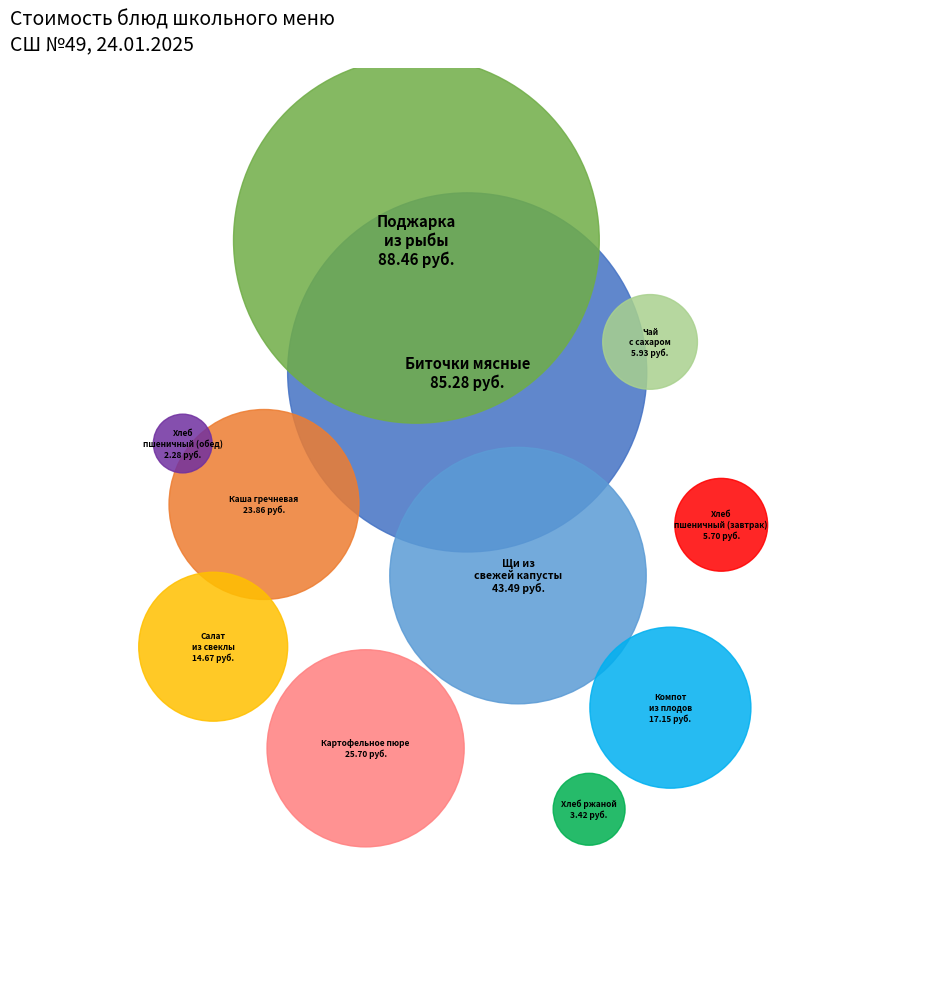

Is it true that Щи из свежей капусты is 14% of the pie?

True